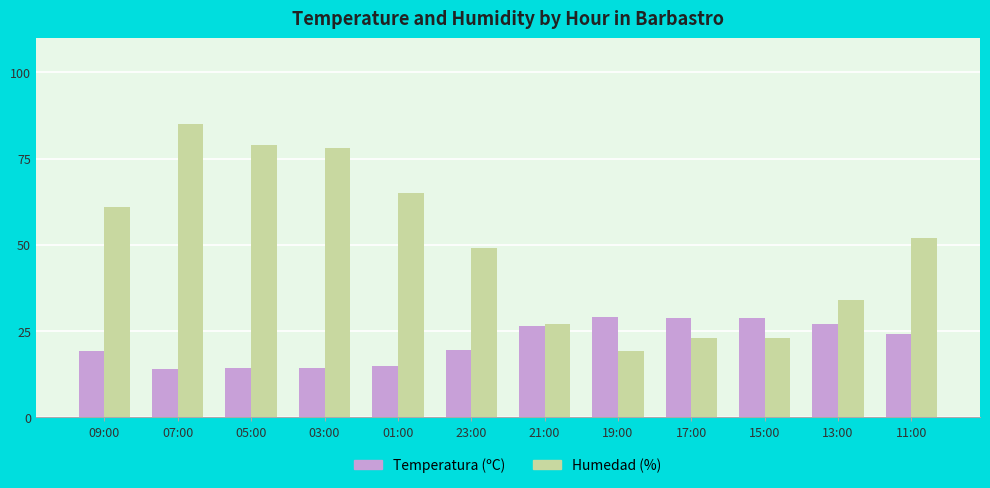

Does the chart contain stacked bars?

No